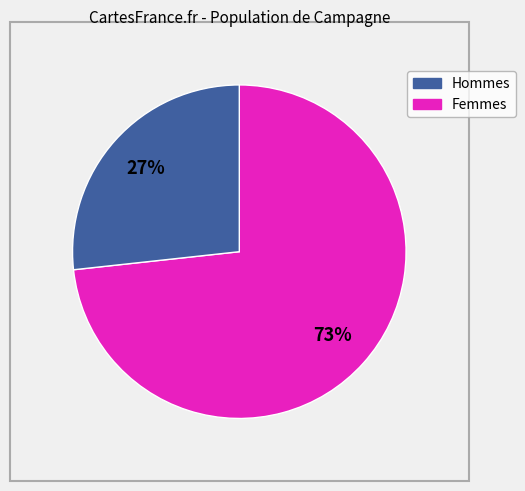

To the nearest percent, what is the average slice percentage?

50%